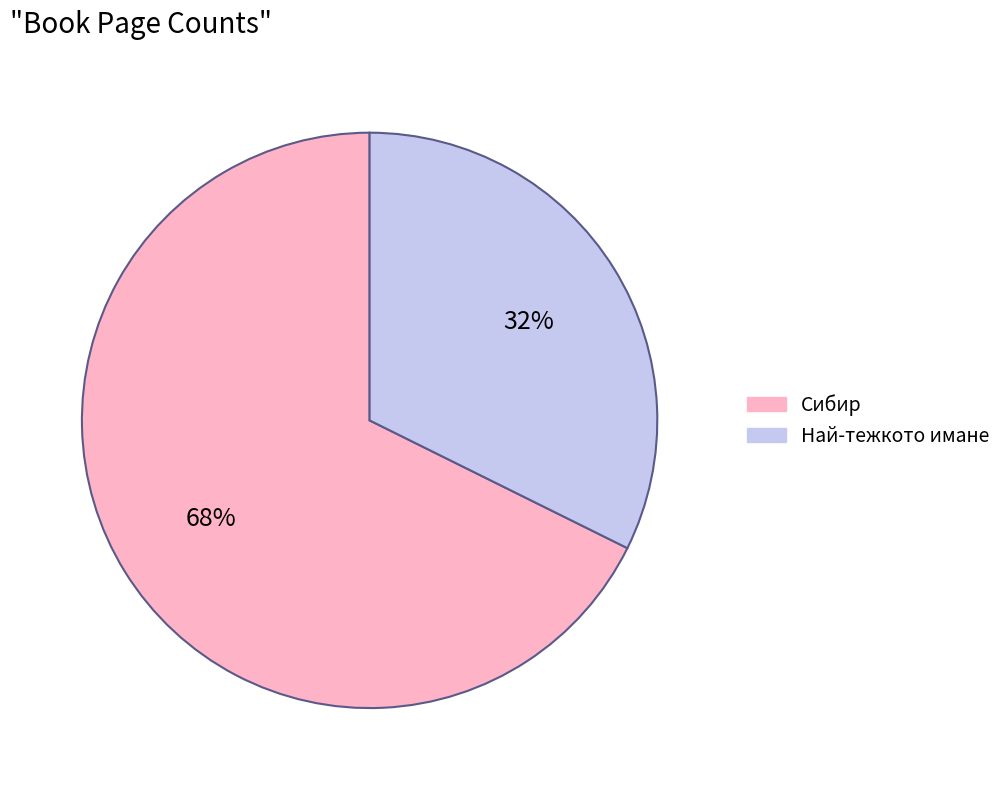

To the nearest percent, what is the average slice percentage?

50%